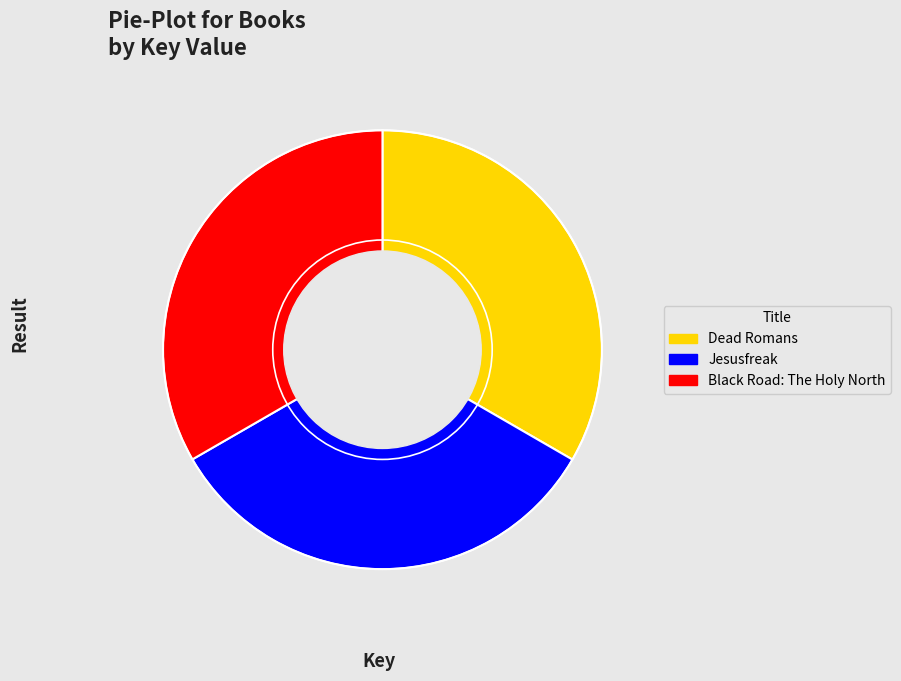

True or false: Black Road: The Holy North accounts for 33% of the total.

True